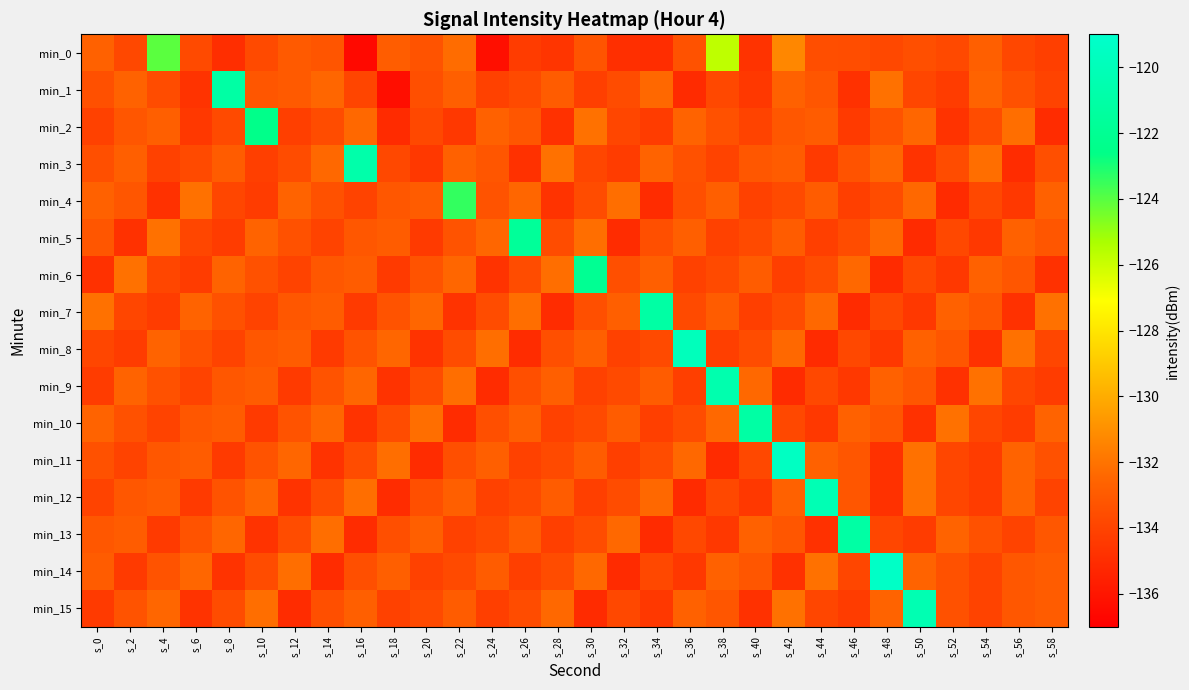

Rank the series by their maximum value, from lowest to highest.

min_0, min_4, min_2, min_6, min_5, min_1, min_7, min_10, min_13, min_3, min_9, min_15, min_12, min_8, min_11, min_14